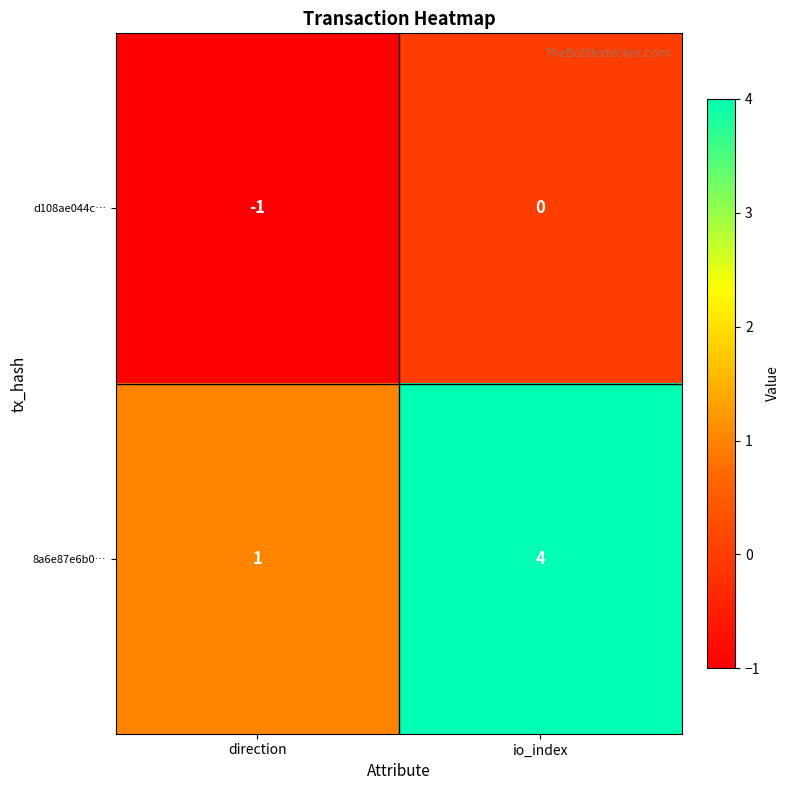

The value of 8a6e87e6b0… at io_index is 4. True or false?

True